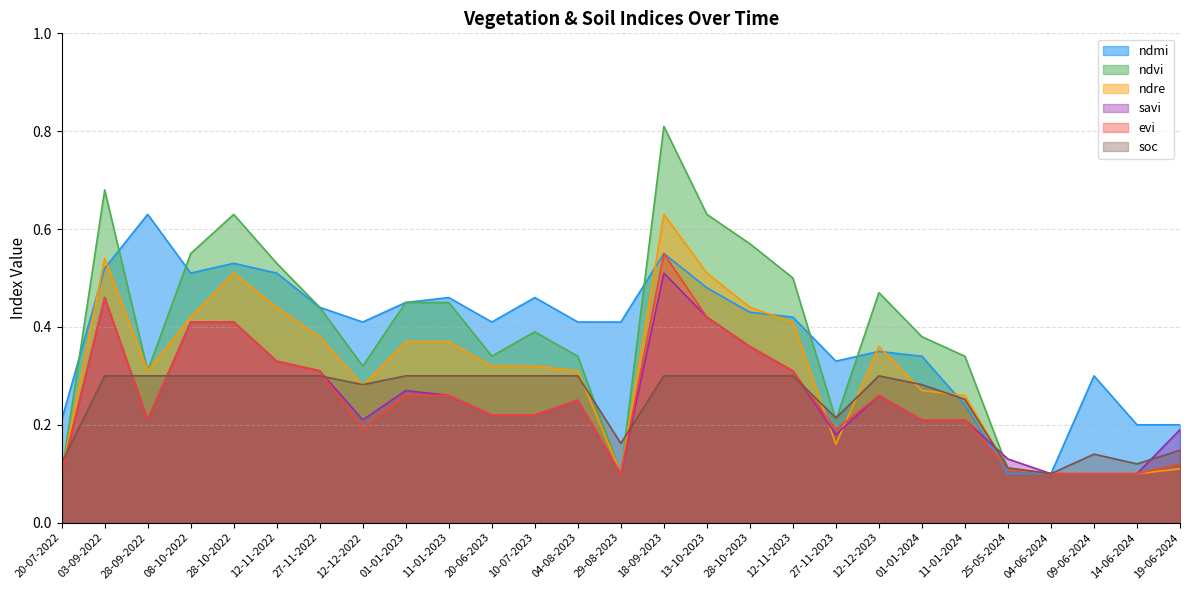

Which label corresponds to the largest value in the chart?

18-09-2023